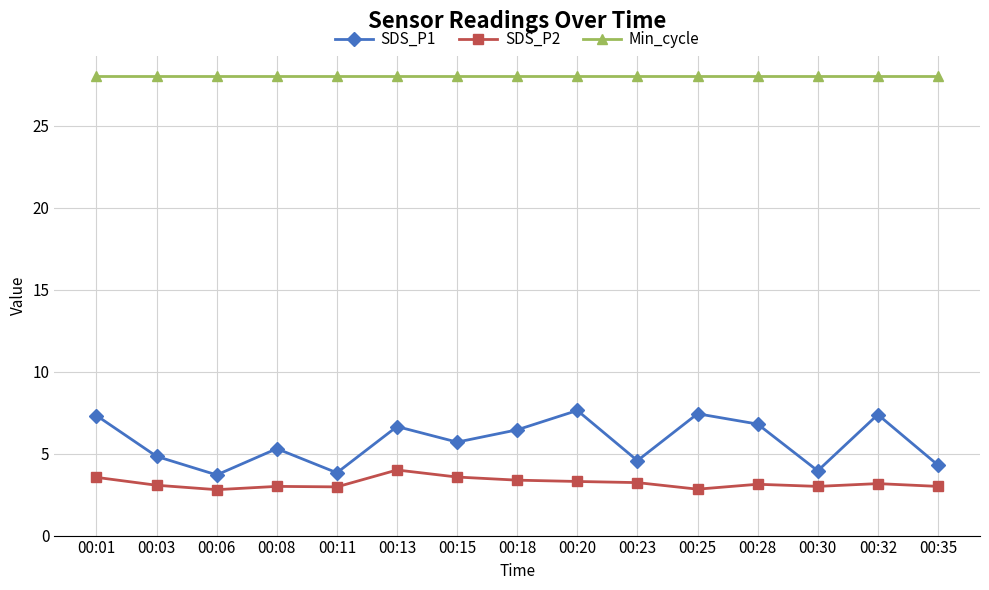

What are all the series names shown in the legend?

SDS_P1, SDS_P2, Min_cycle